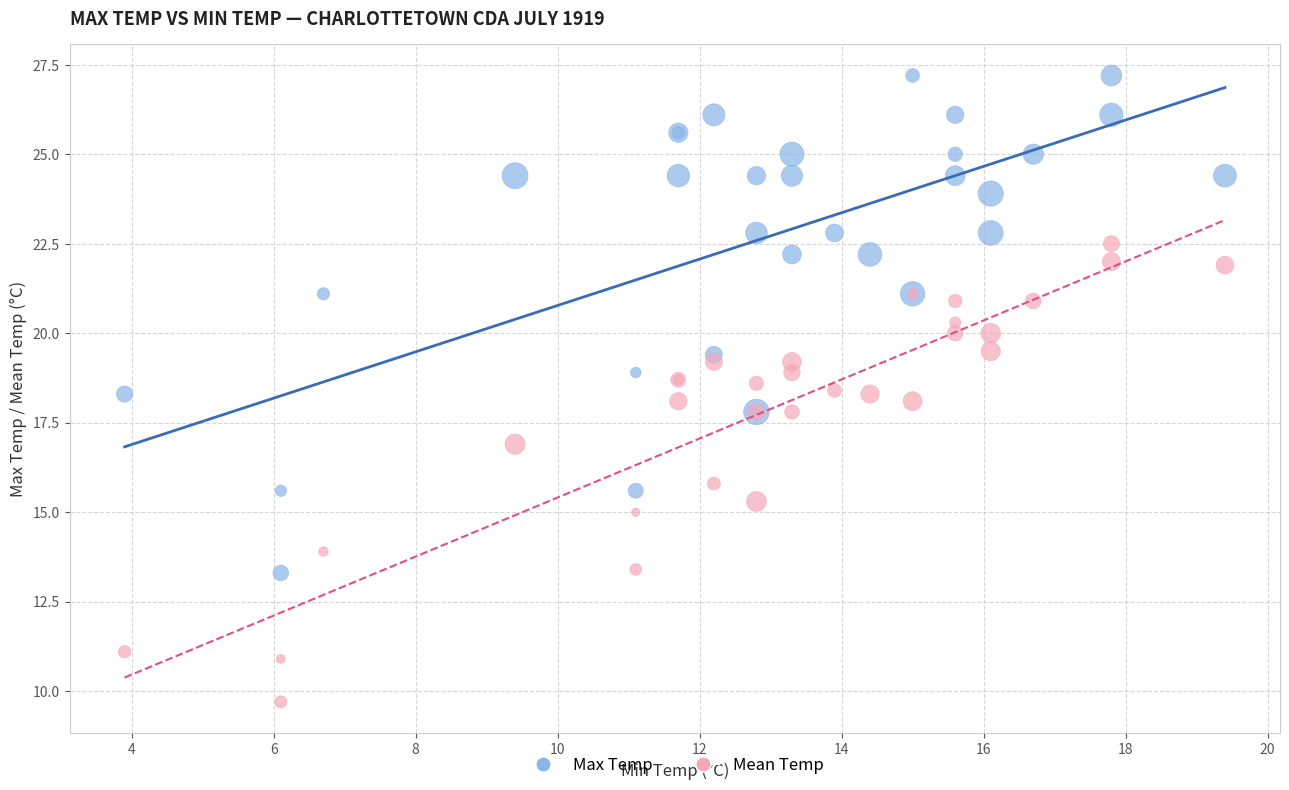

Which series reaches the maximum Y coordinate?

Max Temp